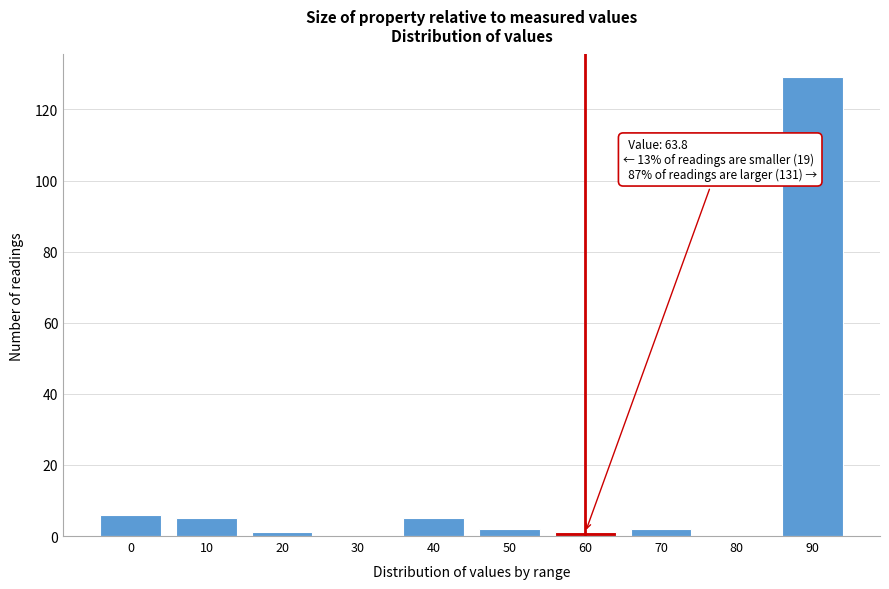

Reading left to right, what are all the values shown in this chart?

0=6	10=5	20=1	30=0	40=5	50=2	60=1	70=2	80=0	90=129